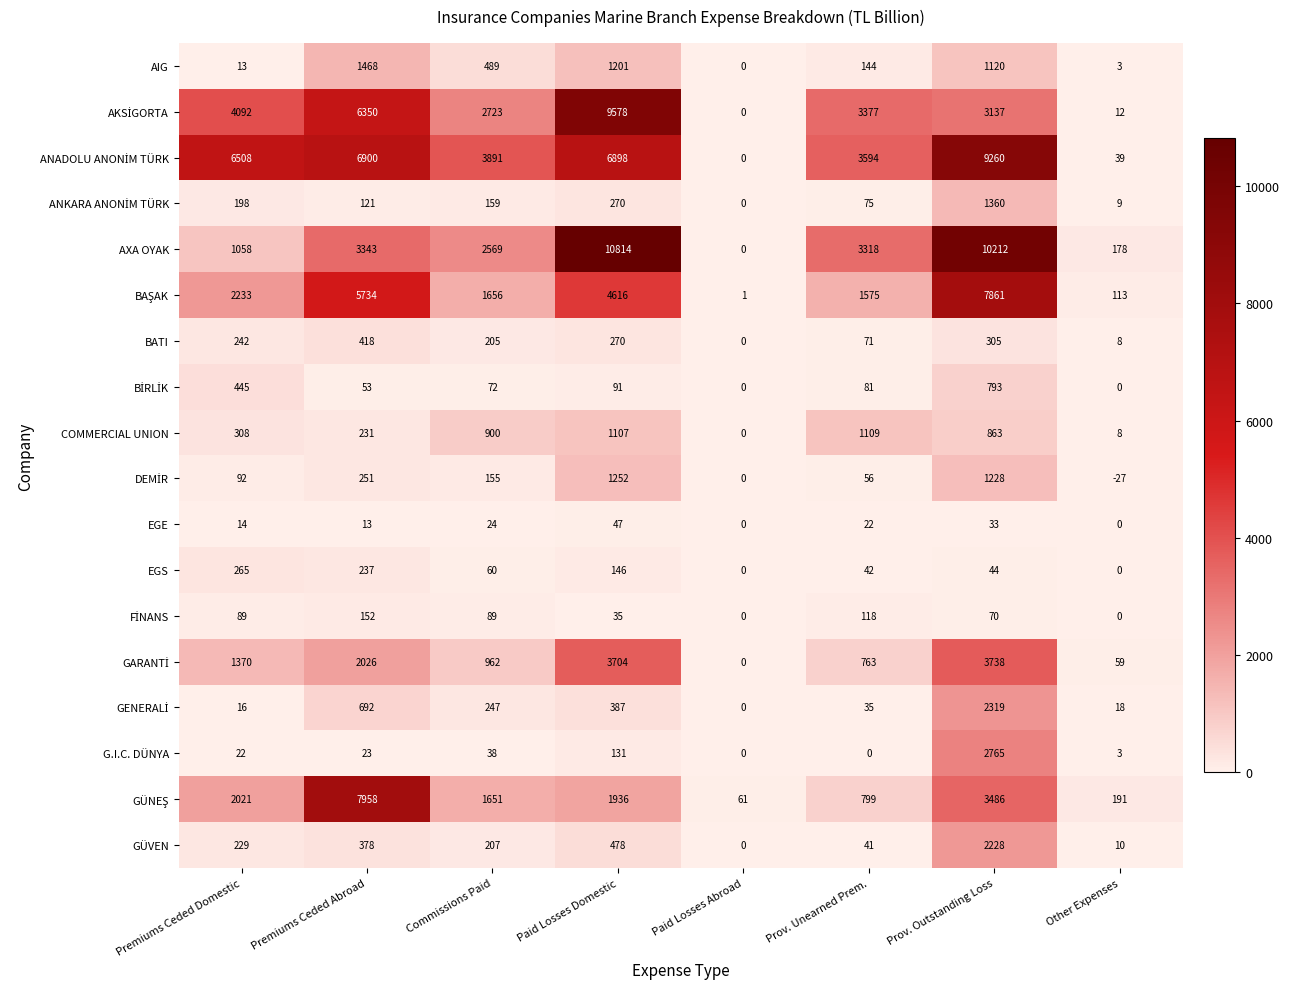

At how many categories does at least one series exceed 4684?

4